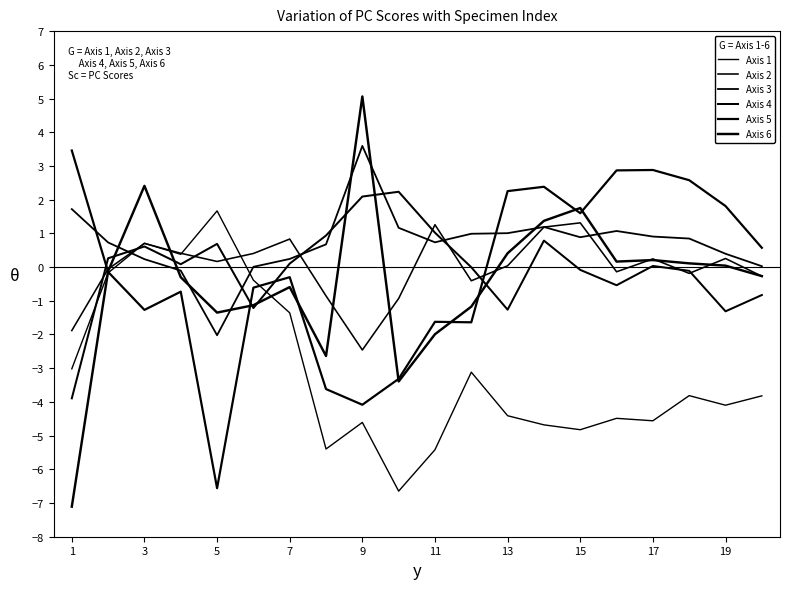

How many intersections are there between Axis 3 and Axis 6?

8